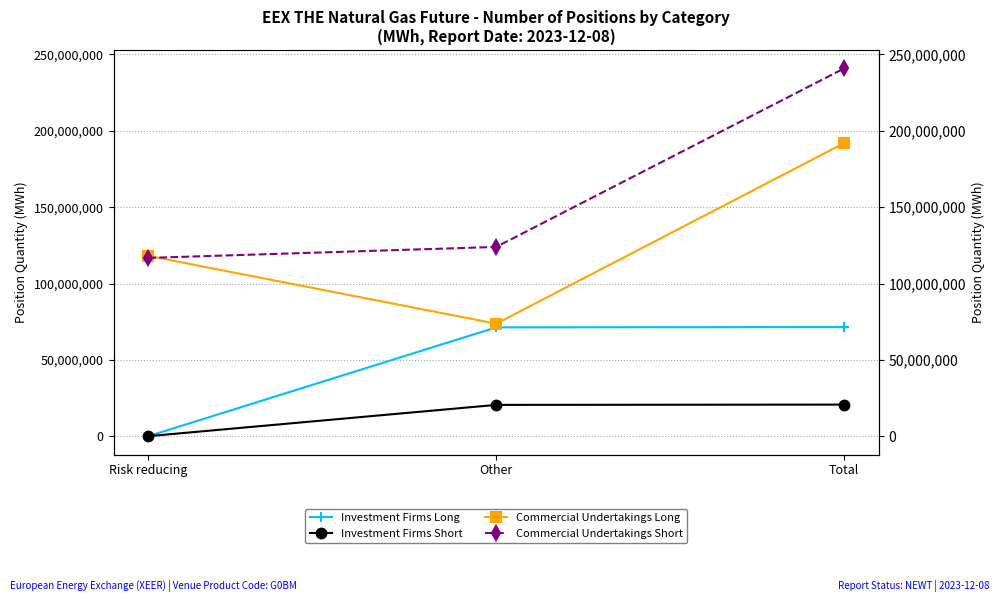

Rank the categories by Commercial Undertakings Long value from highest to lowest.

Total, Risk reducing, Other